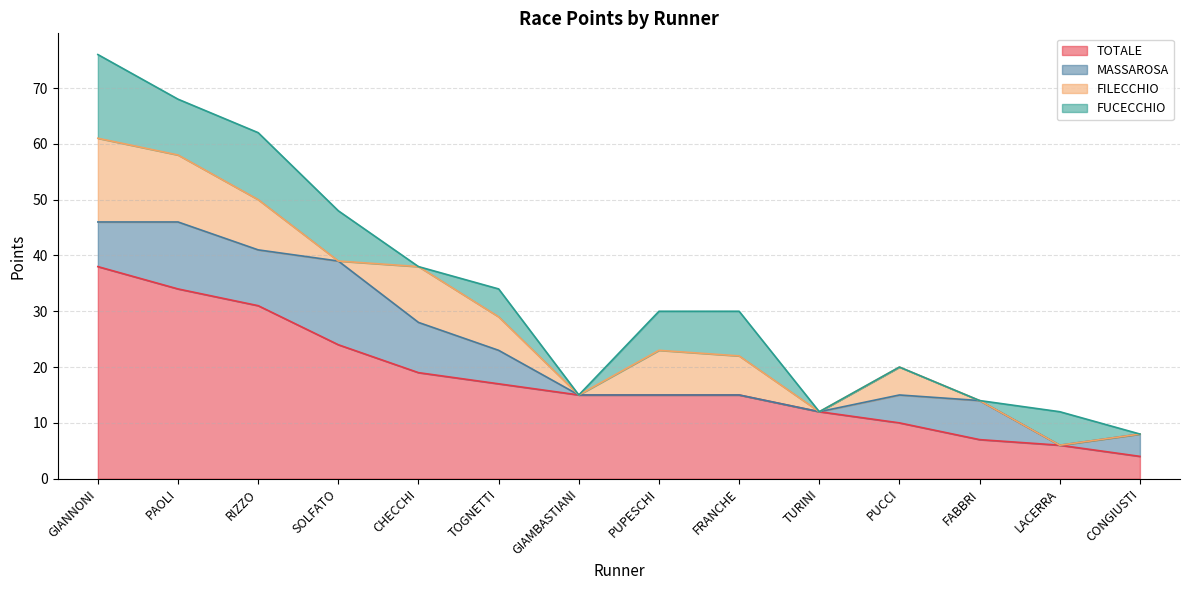

What is the difference between the maximum and minimum values in the FILECCHIO series?

15